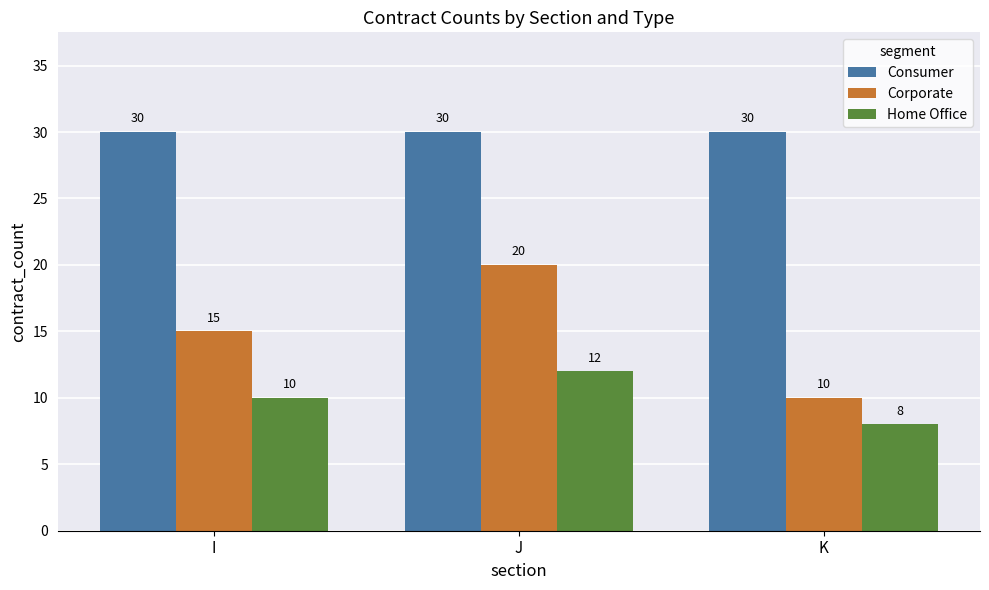

The Consumer series shows 30 at I. True or false?

True